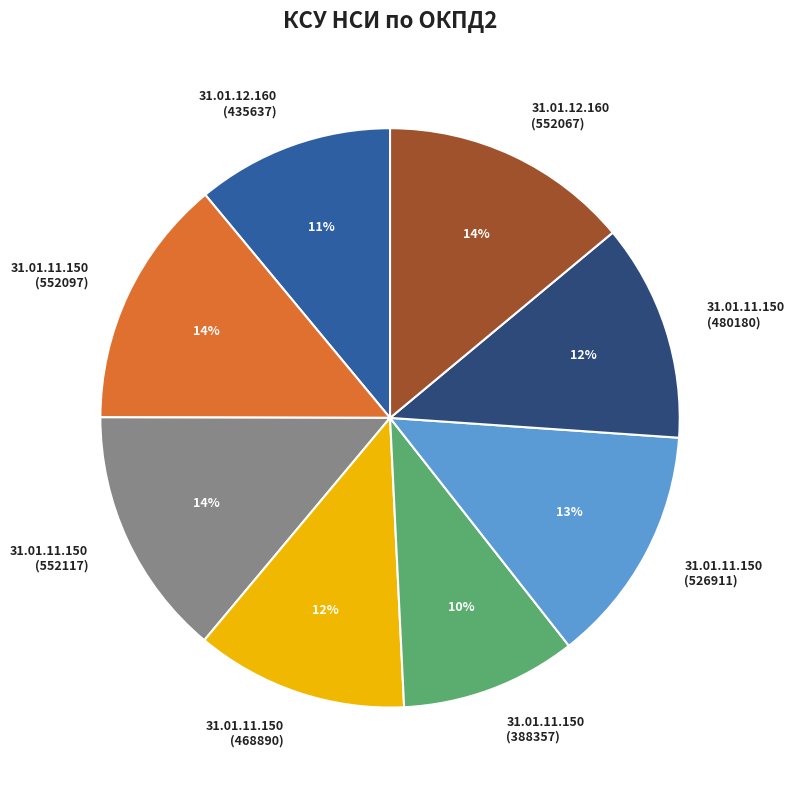

Is 31.01.11.150 (468890) the majority of the pie?

No